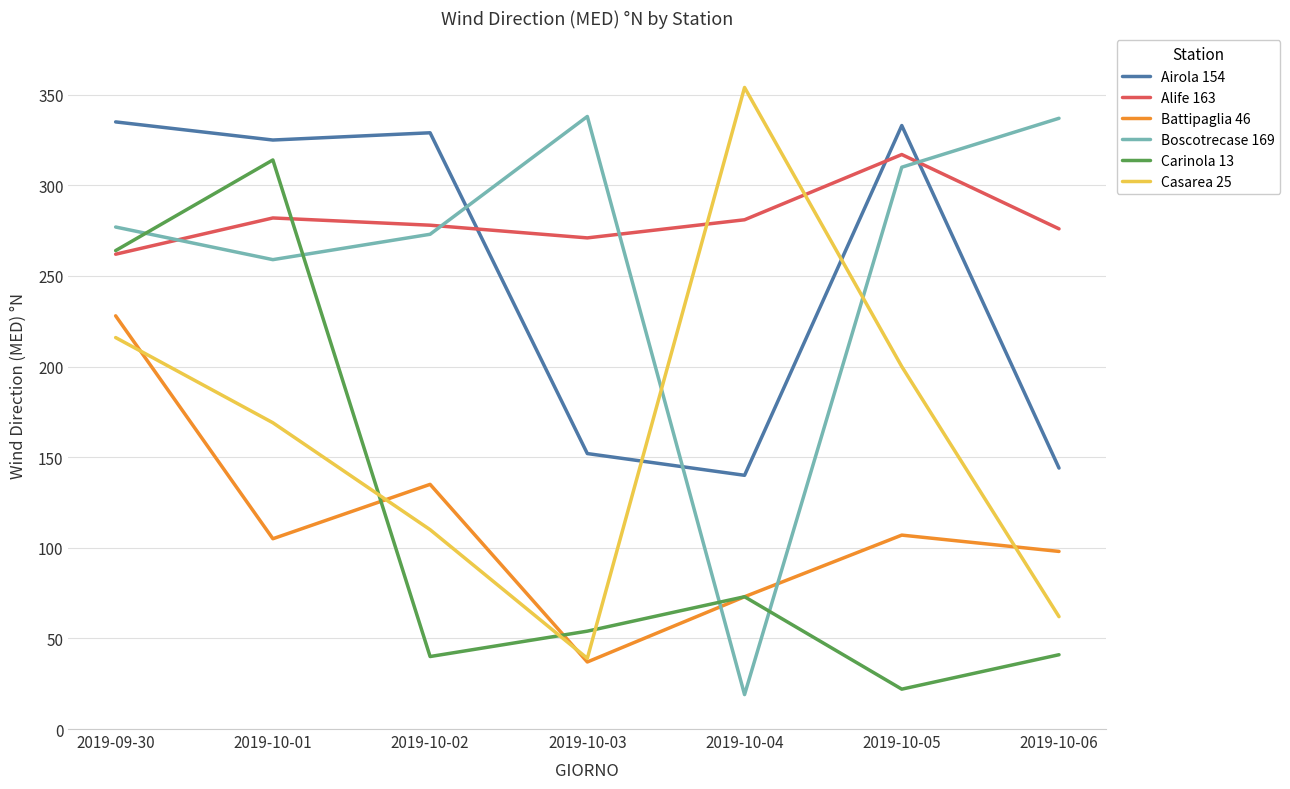

What is the total value across all series at 2019-10-05?

1289